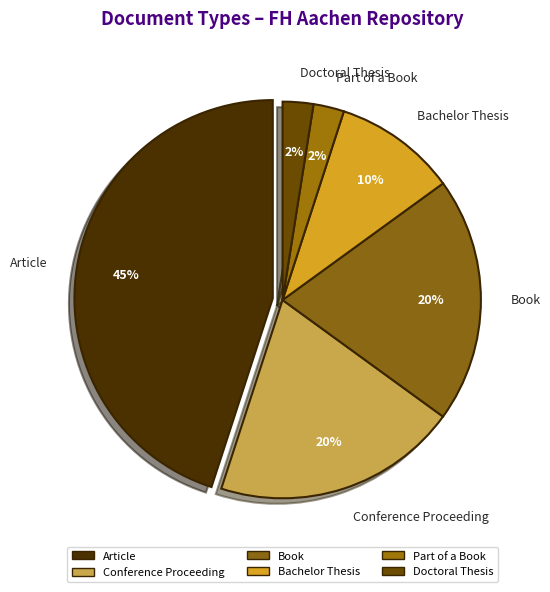

Between Bachelor Thesis and Book, which is larger?

Book